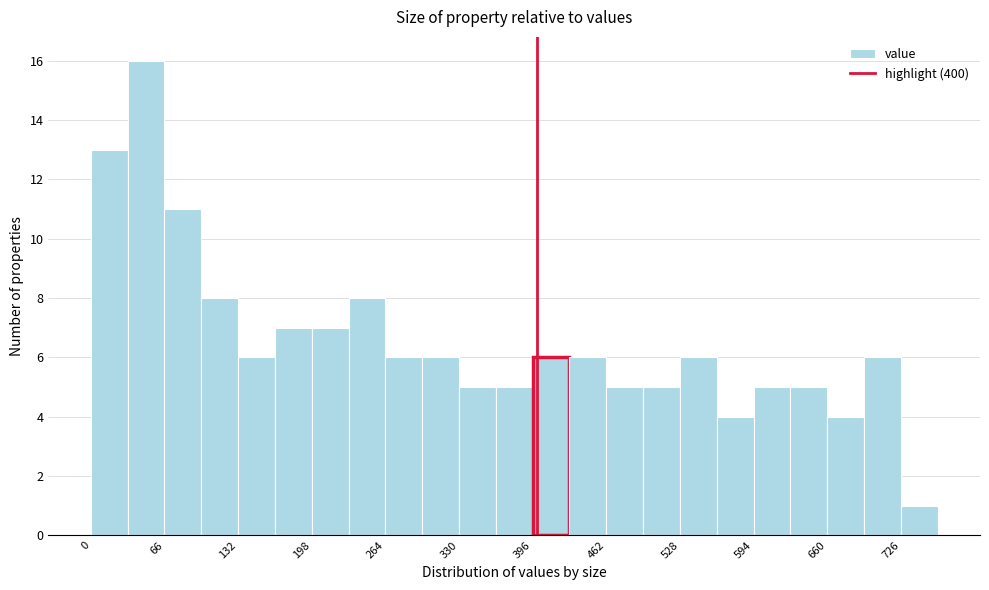

Around what value on the x-axis is the tallest bar? Give the approximate position of its centre, as read against the axis.

50